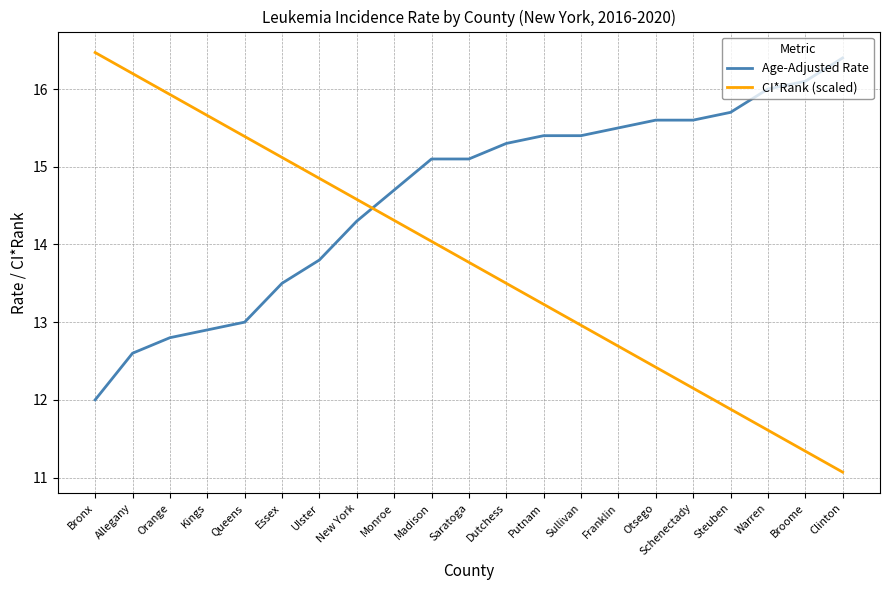

Read the CI*Rank (scaled) value at Broome.

11.3